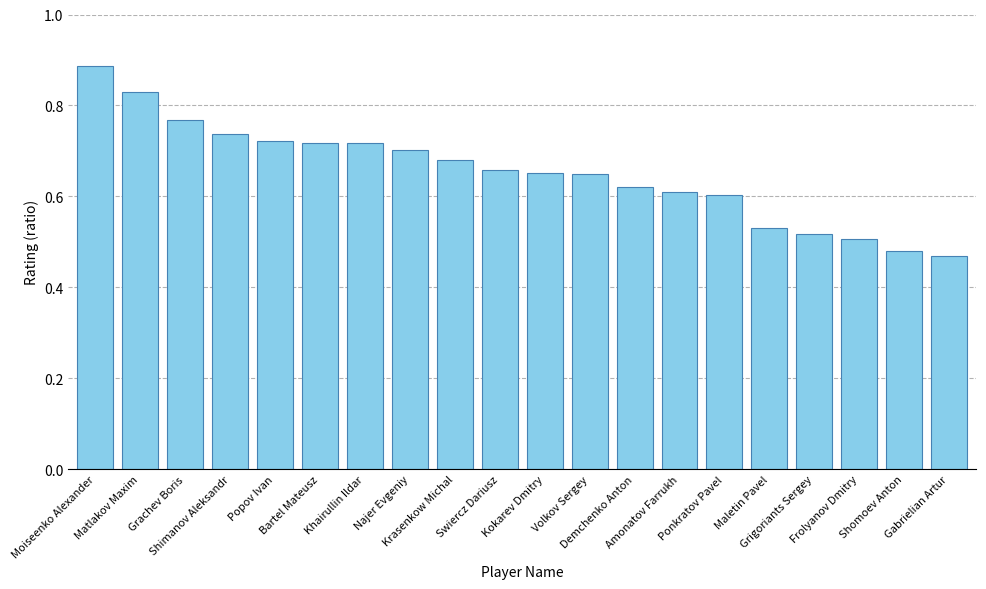

Which category has the lowest value across all series?

Gabrielian Artur